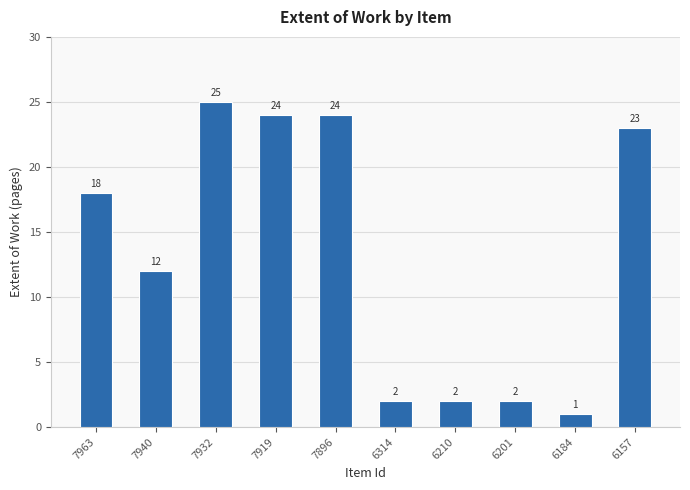

What is the ratio of the value at 6201 to the value at 6210?

1.0